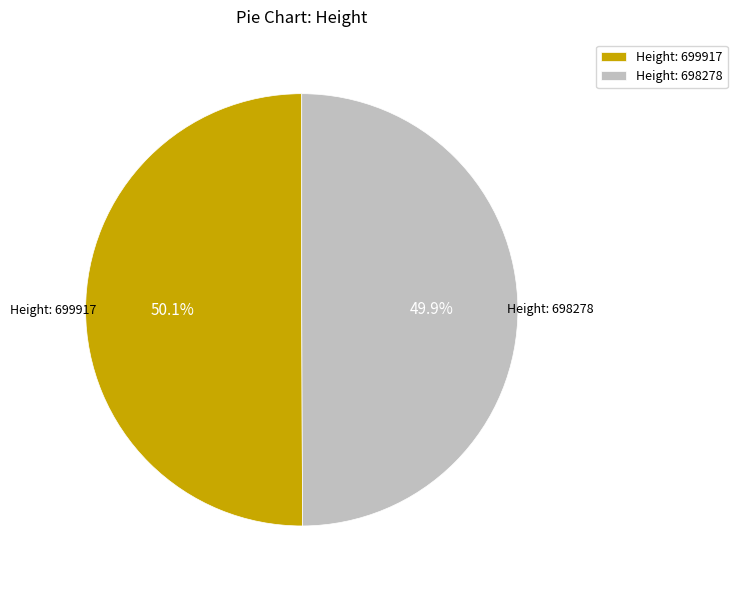

To the nearest percent, what is the average slice percentage?

50%